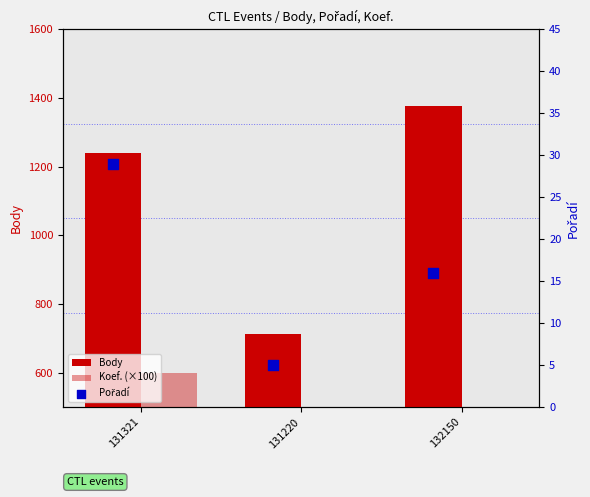

Is the value of Body at 132150 greater than the value of Koef. (×100) at 131220?

Yes